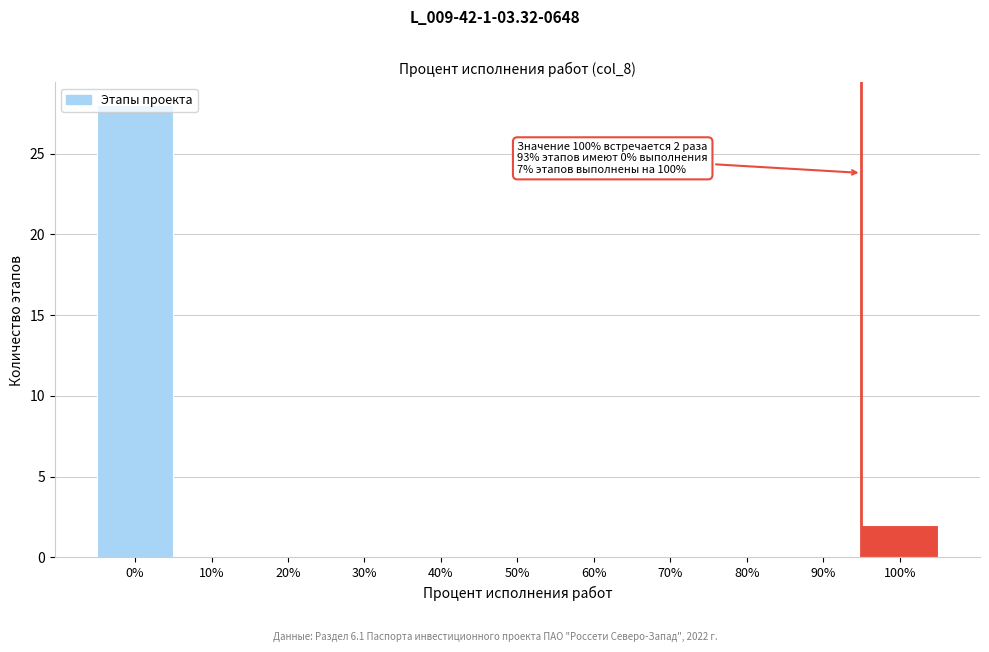

What is the change in value from 10% to 100%?

+2